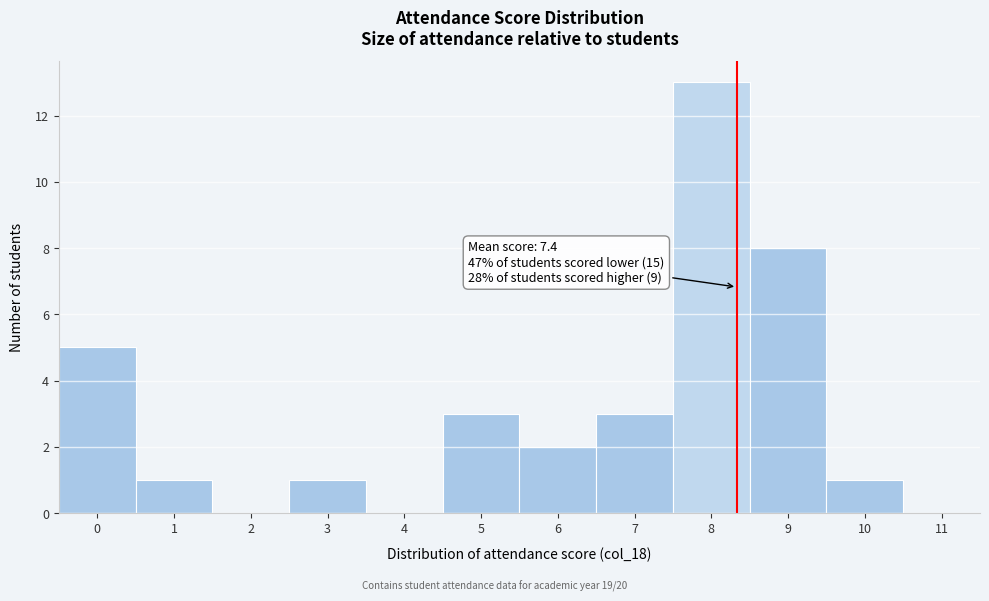

Over which range of the x-axis is the bar tallest?

7.5 to 8.5